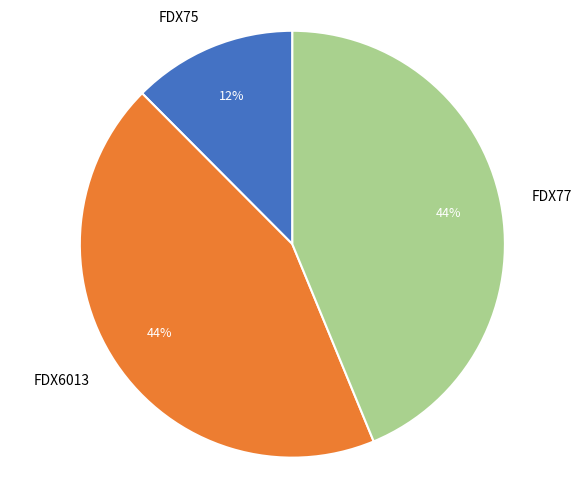

To the nearest percent, what percentage of the pie is FDX6013?

44%